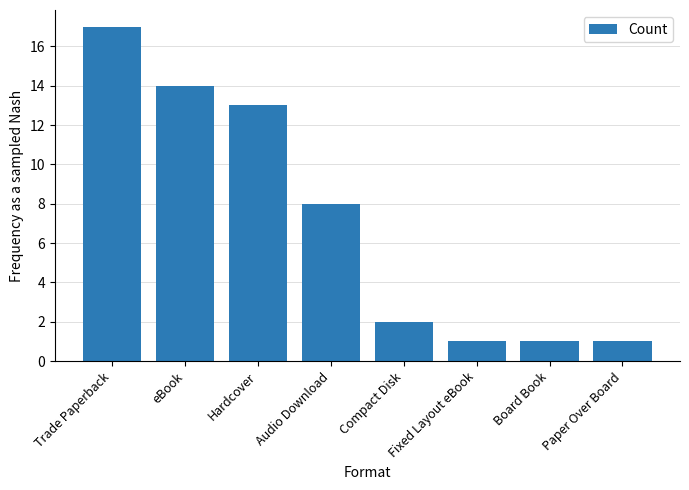

How many bars are there in total?

8